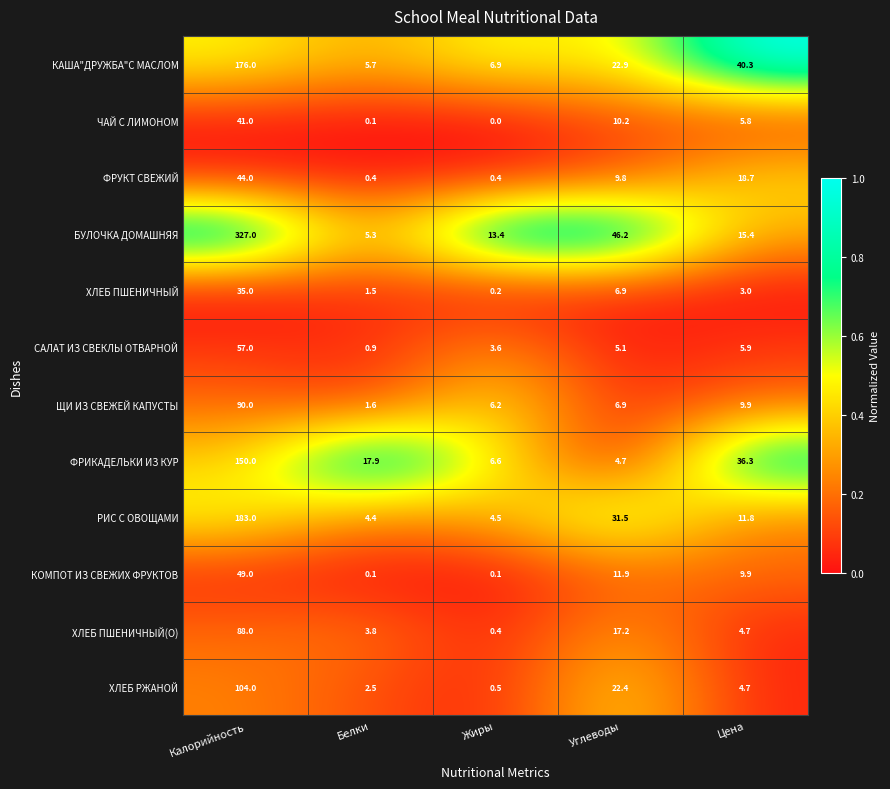

What is the difference between the КОМПОТ ИЗ СВЕЖИХ ФРУКТОВ values at Углеводы and Белки?

11.8